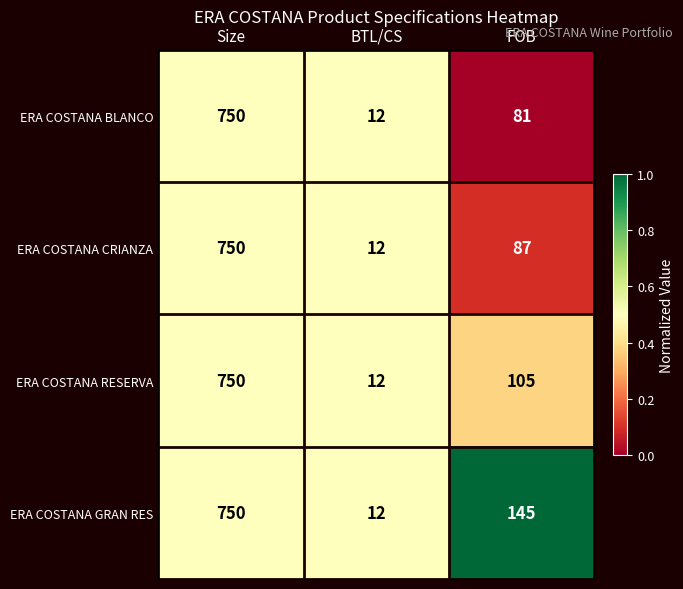

How many categories are shown in the chart?

3